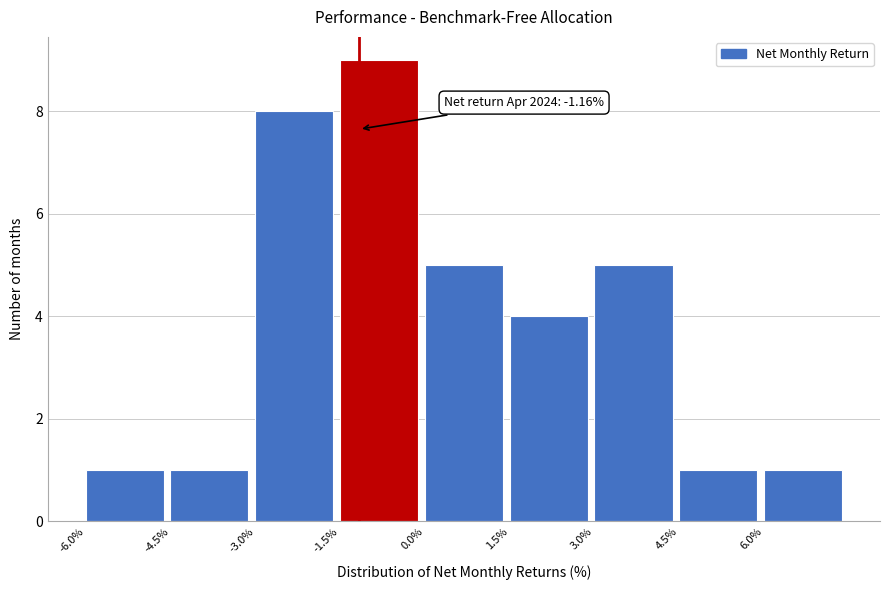

Which range on the x-axis has the tallest bar?

-1.5 to 0.0